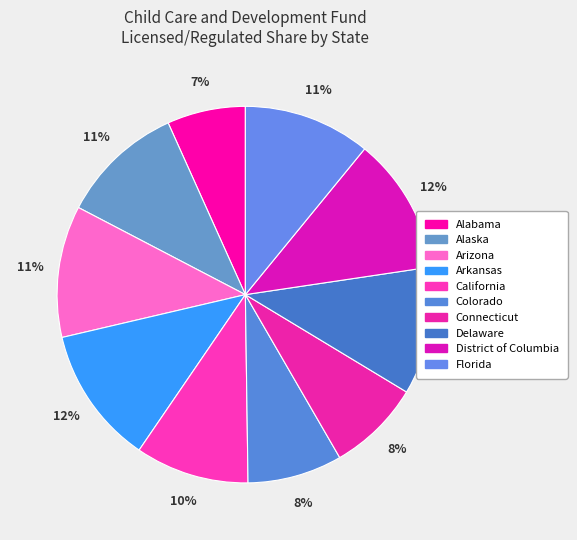

How many segments does this pie chart have?

10